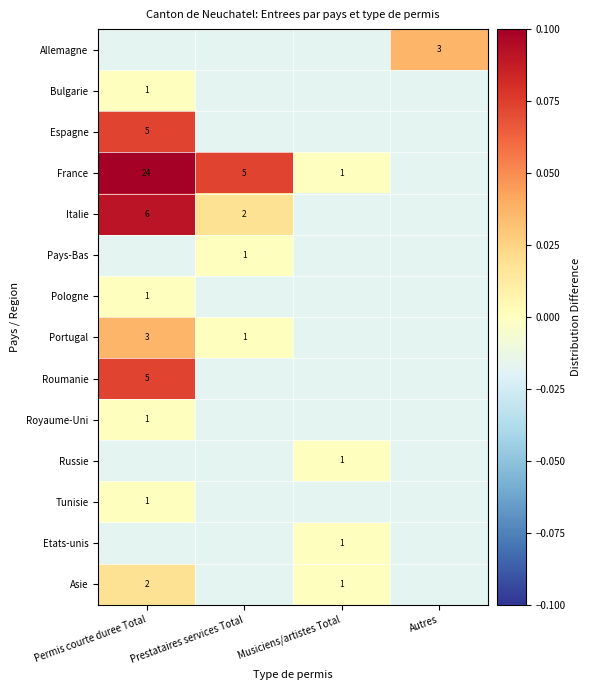

Is the value of Portugal at Permis courte duree Total greater than the value of Russie at Musiciens/artistes Total?

Yes